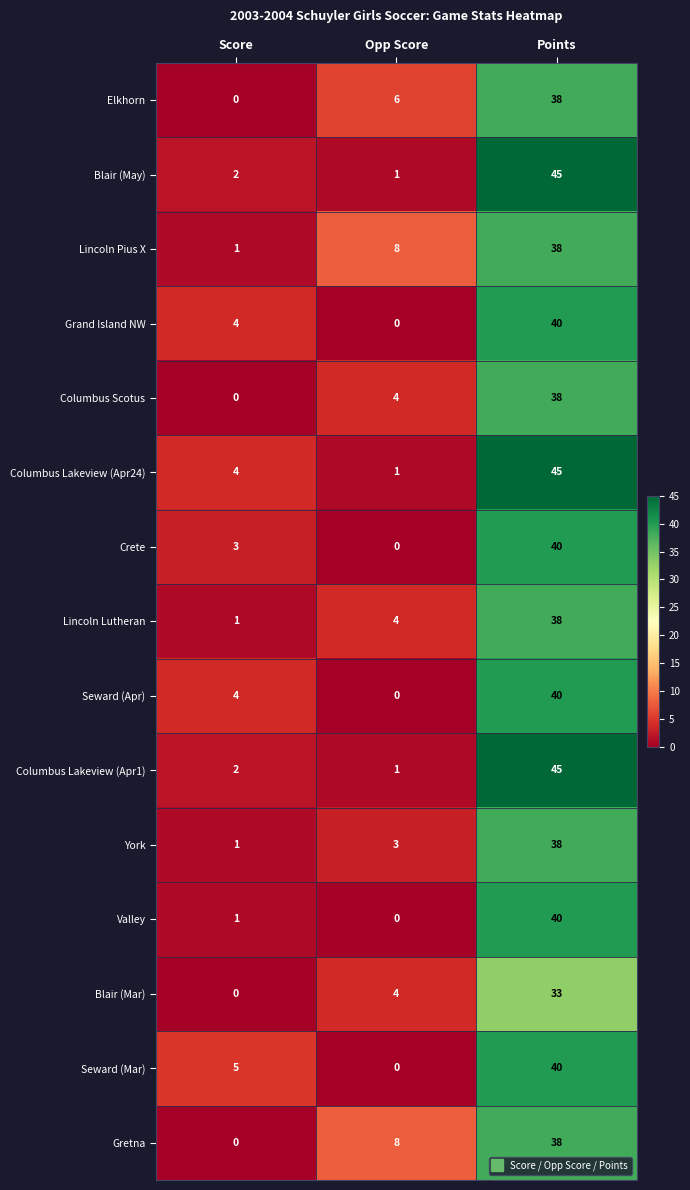

What is the total value across all series at Score?

28